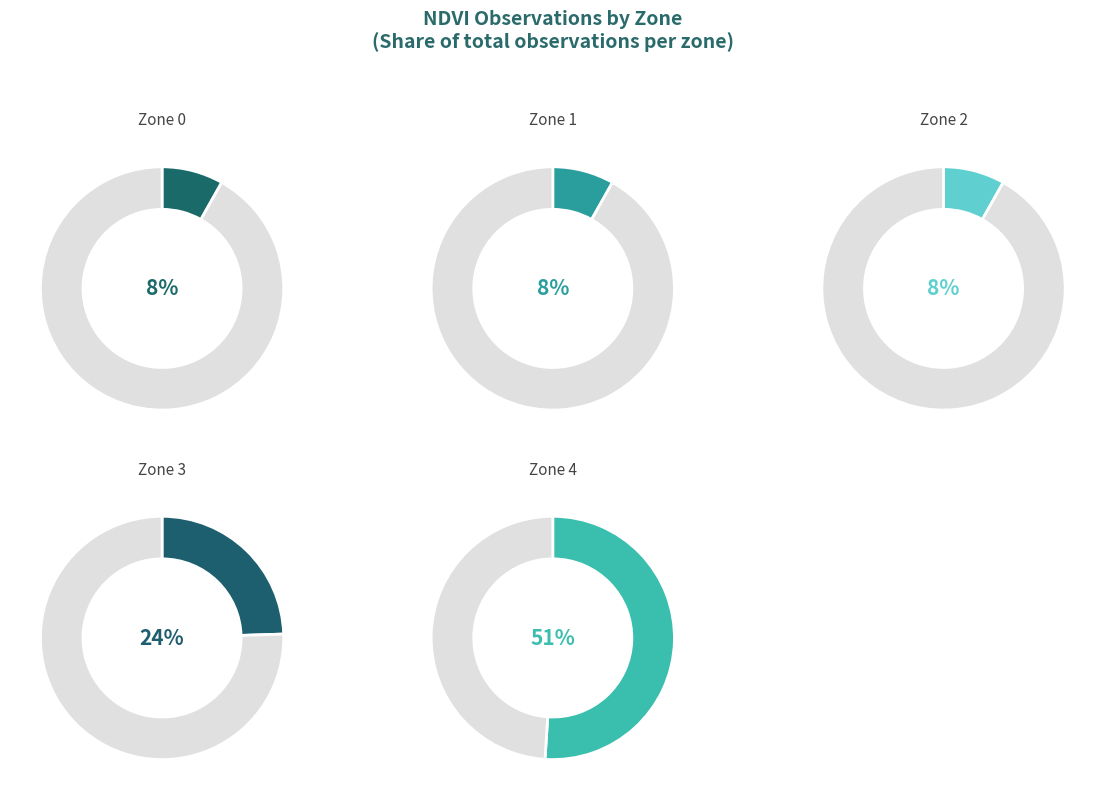

To the nearest percent, what is the difference between the Zone 2 and Zone 4 slice percentages?

43%